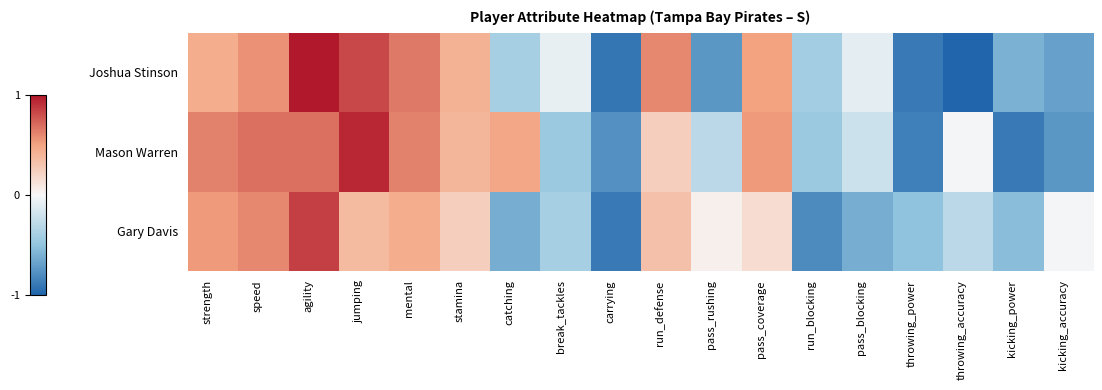

Reading right to left, transcribe all the data shown in this chart.

Joshua Stinson: kicking_accuracy=-0.7	kicking_power=-0.6	throwing_accuracy=-1.0	throwing_power=-0.9	pass_blocking=-0.1	run_blocking=-0.4	pass_coverage=0.5	pass_rushing=-0.7	run_defense=0.6	carrying=-0.9	break_tackles=-0.1	catching=-0.4	stamina=0.4	mental=0.7	jumping=0.8	agility=1.0	speed=0.6	strength=0.4
Mason Warren: kicking_accuracy=-0.7	kicking_power=-0.9	throwing_accuracy=-0.0	throwing_power=-0.9	pass_blocking=-0.2	run_blocking=-0.4	pass_coverage=0.5	pass_rushing=-0.3	run_defense=0.2	carrying=-0.8	break_tackles=-0.4	catching=0.5	stamina=0.4	mental=0.6	jumping=0.9	agility=0.7	speed=0.7	strength=0.6
Gary Davis: kicking_accuracy=-0.0	kicking_power=-0.5	throwing_accuracy=-0.3	throwing_power=-0.5	pass_blocking=-0.6	run_blocking=-0.8	pass_coverage=0.2	pass_rushing=0.0	run_defense=0.3	carrying=-0.9	break_tackles=-0.4	catching=-0.6	stamina=0.2	mental=0.4	jumping=0.4	agility=0.9	speed=0.6	strength=0.5